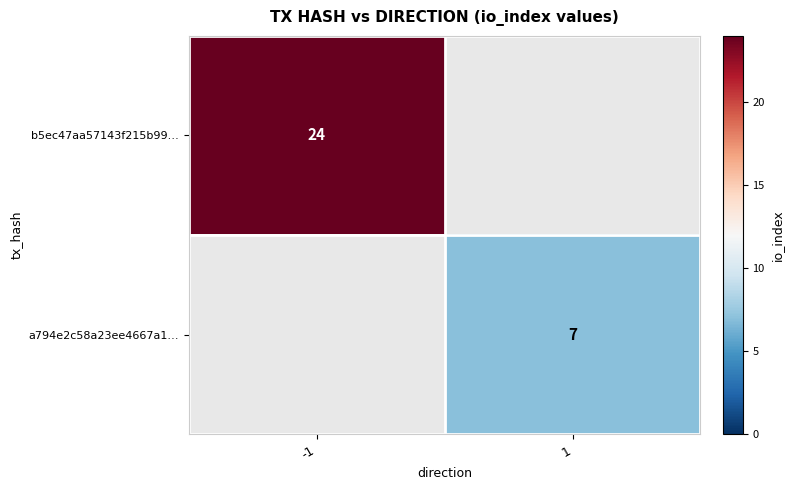

The a794e2c58a23ee4667a1… series shows 7 at 1. True or false?

True